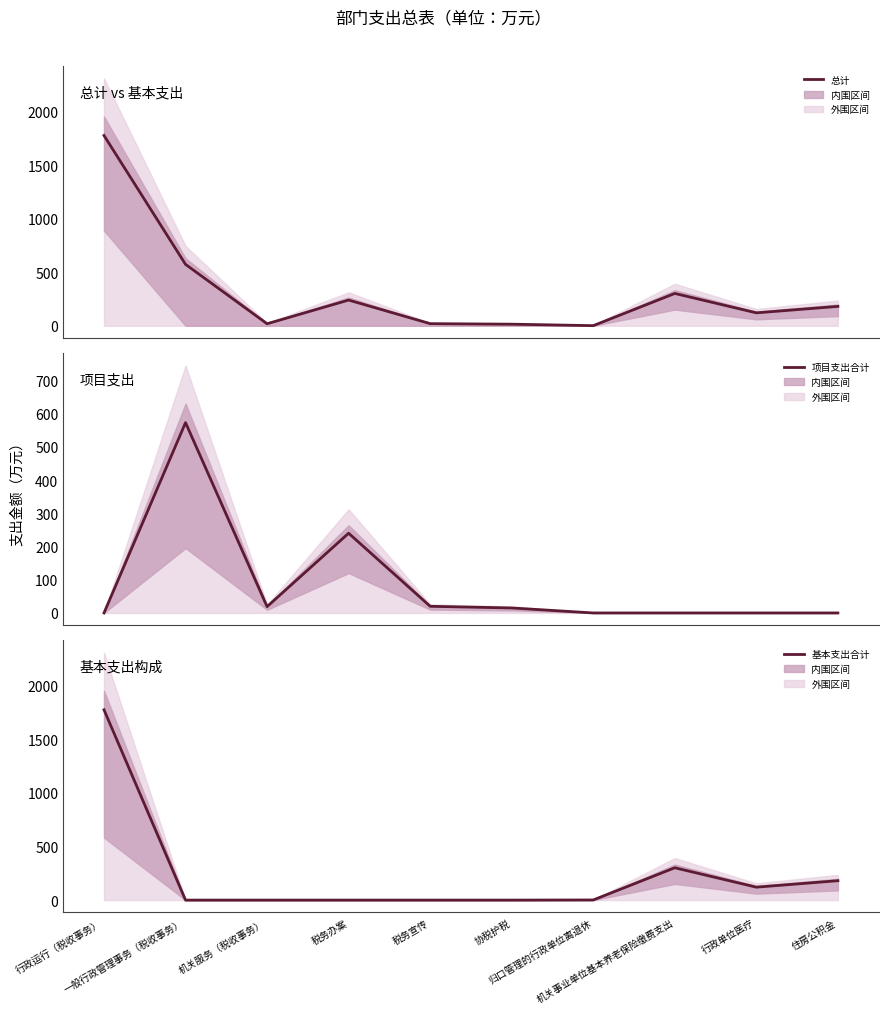

Where do 基本支出合计 and 项目支出合计 first cross each other?

行政运行（税收事务） and 一般行政管理事务（税收事务）